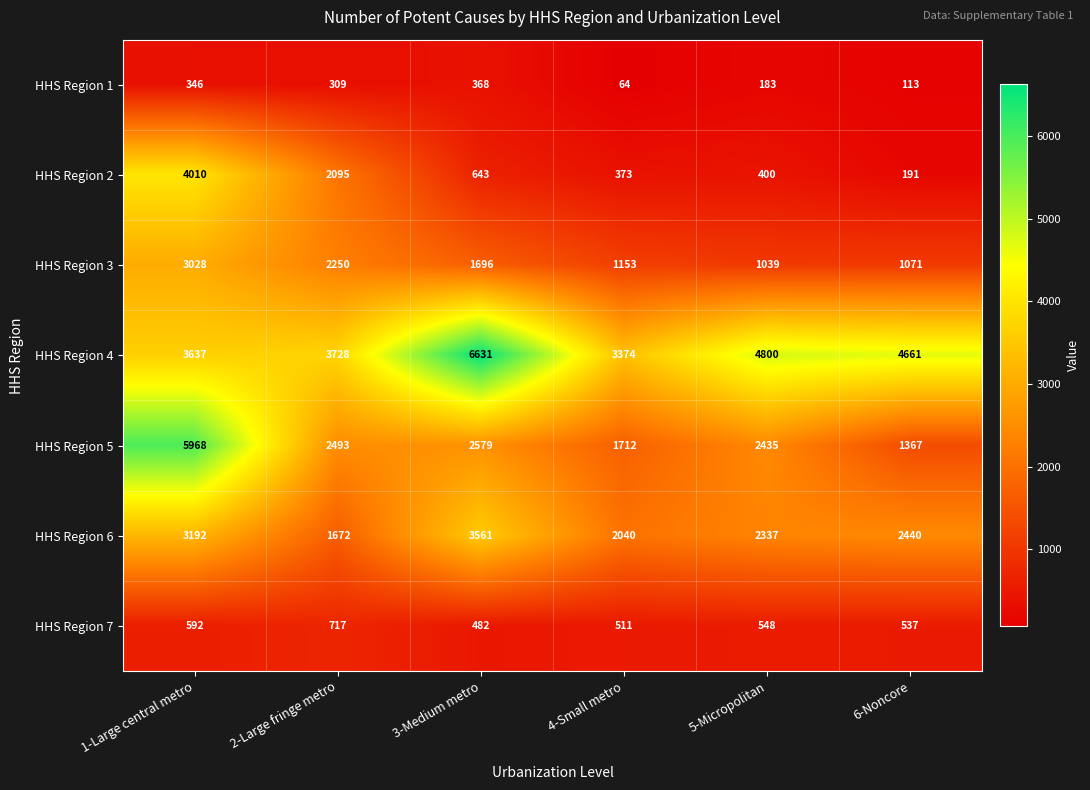

The HHS Region 2 series shows 530 at 4-Small metro. True or false?

False